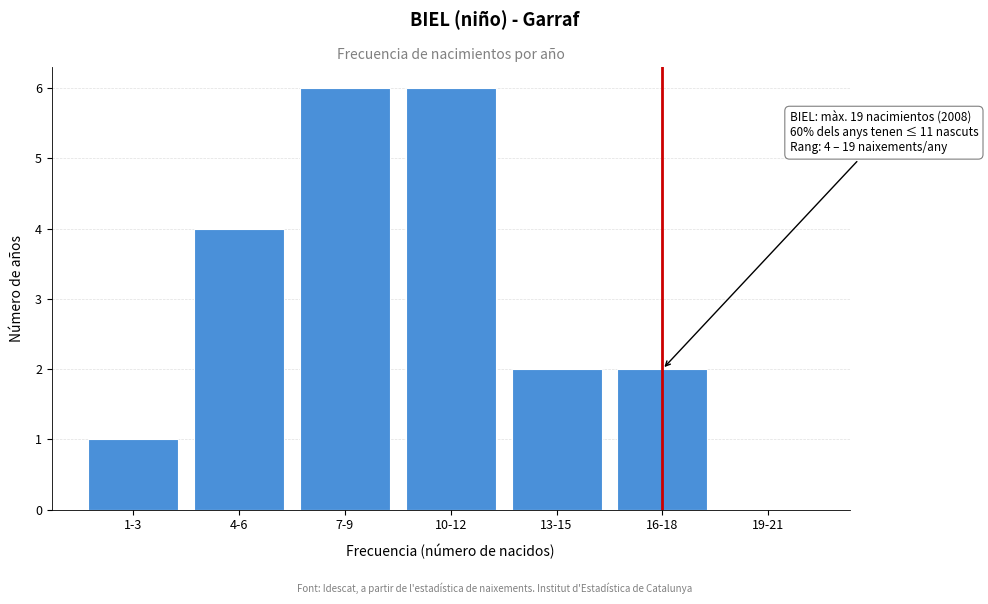

Reading left to right, list all the values displayed in this chart.

1-3=1	4-6=4	7-9=6	10-12=6	13-15=2	16-18=2	19-21=0